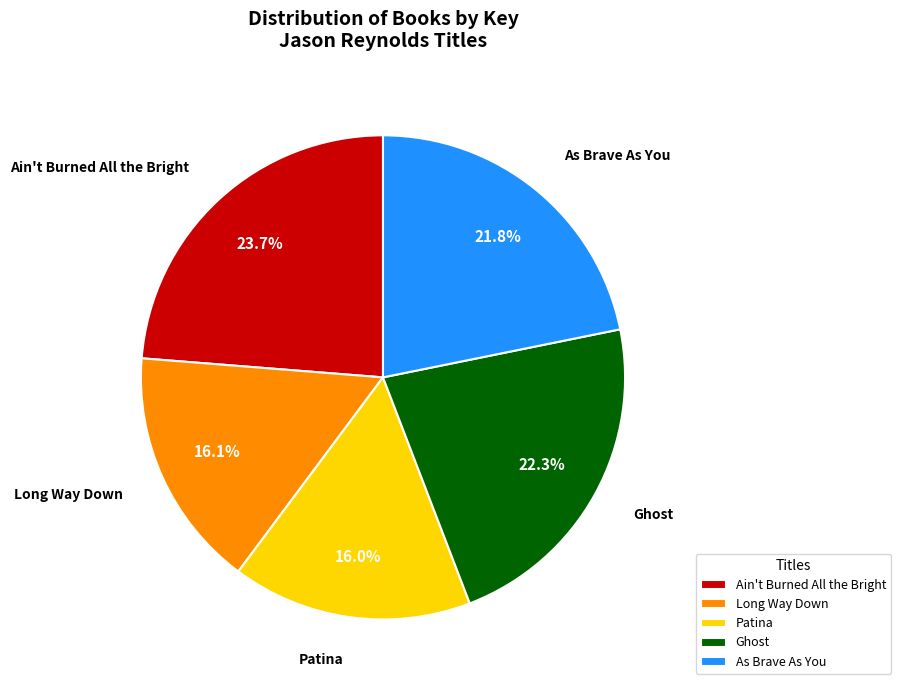

Is there any slice that represents more than half of the pie?

No